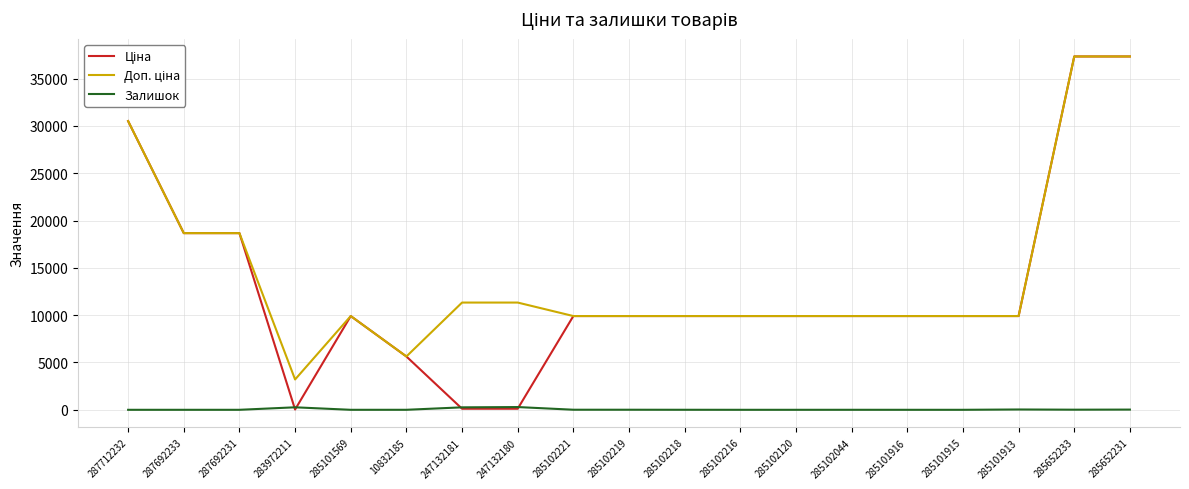

True or false: Залишок has a value of 0.0 at 287692231.

True